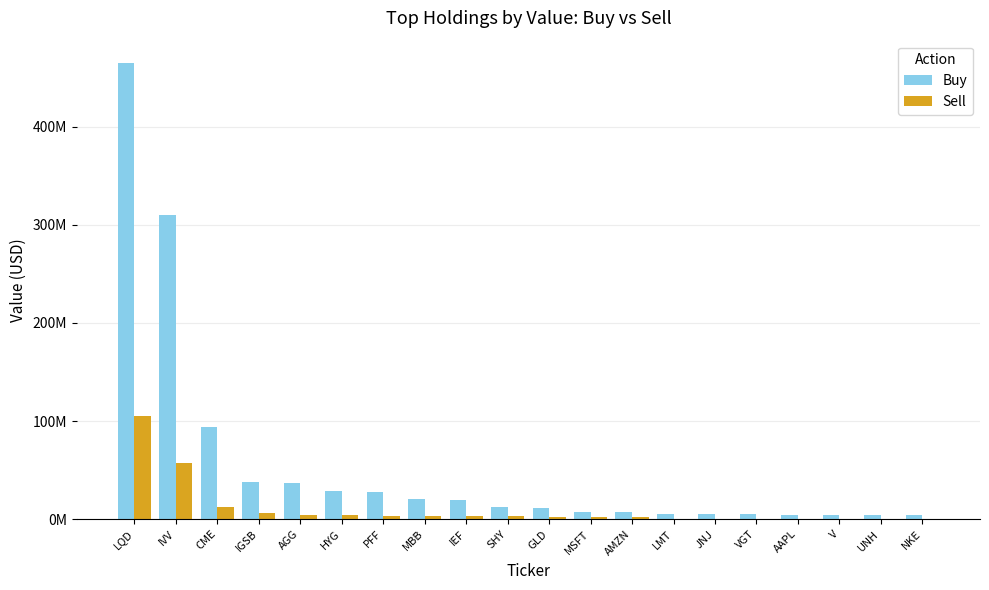

What position from the right is IVV?

19